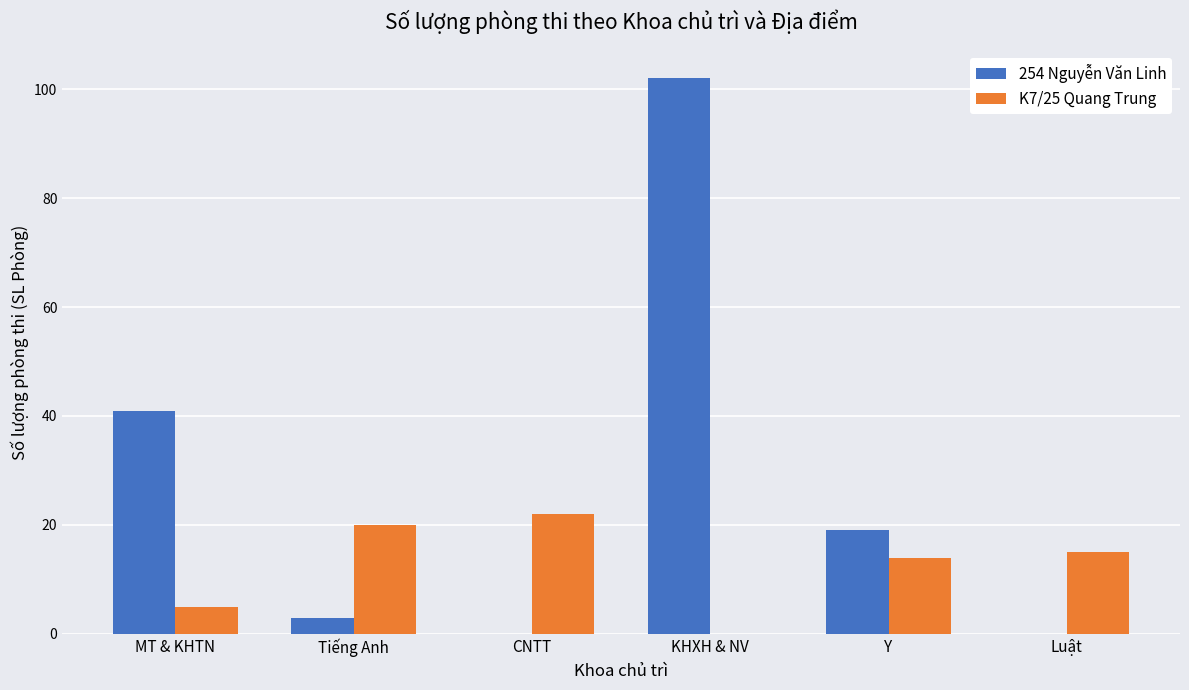

Is it true that 254 Nguyễn Văn Linh equals 0 at Luật?

True